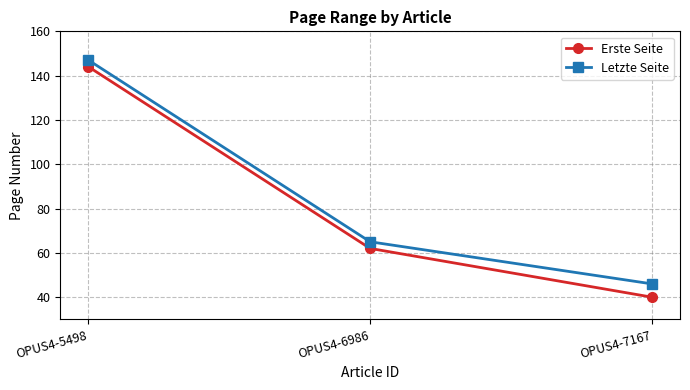

Read the Erste Seite value at OPUS4-6986, to the nearest 5.

60